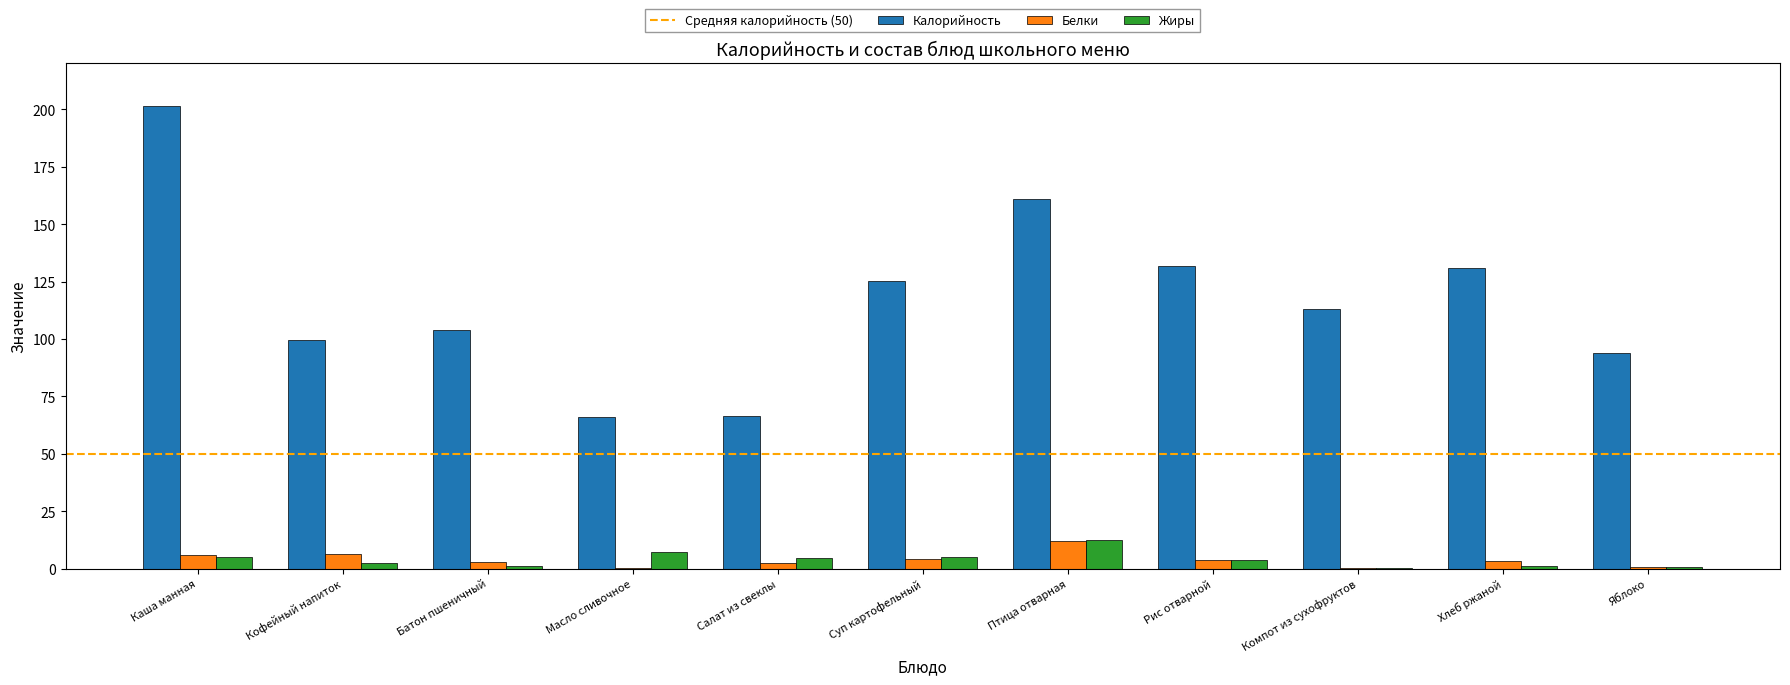

At which label does Калорийность reach its peak?

Каша манная